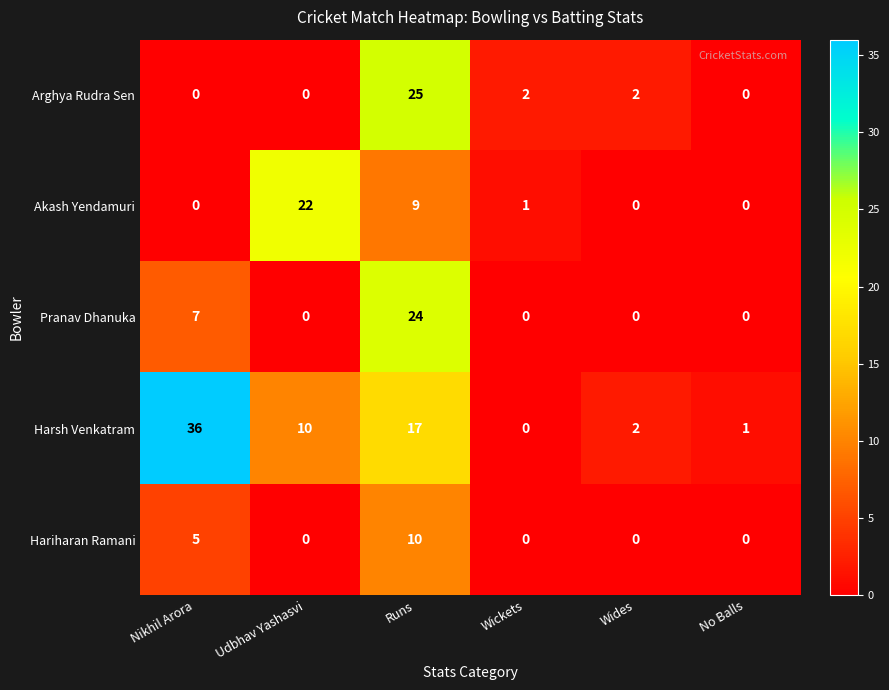

At which category is the sum across all series the highest?

Runs